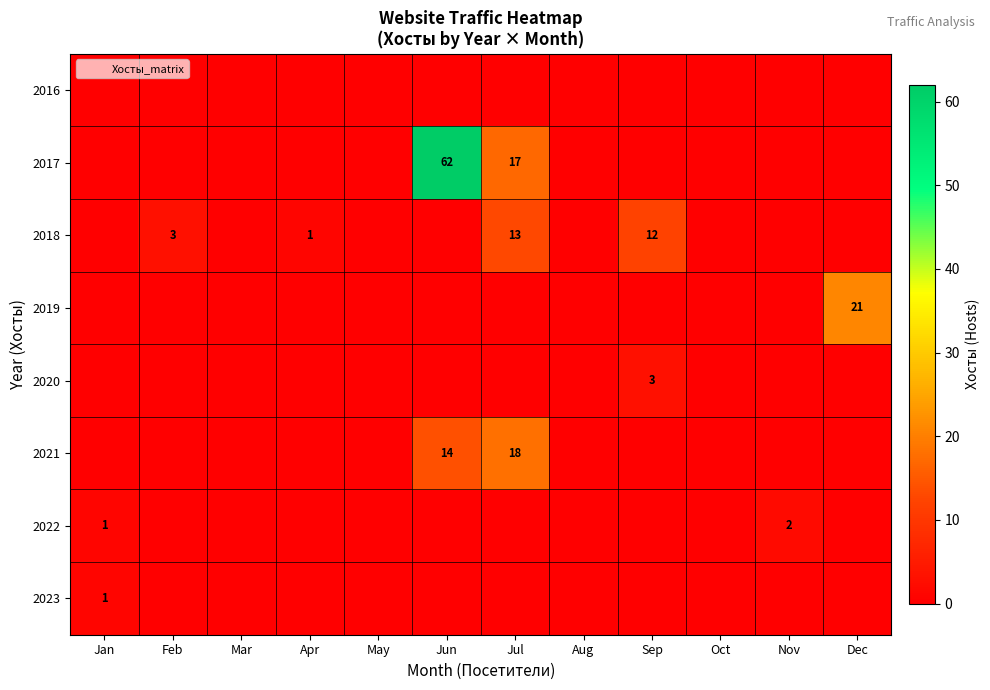

True or false: 2018 has a value of 1 at Feb.

False